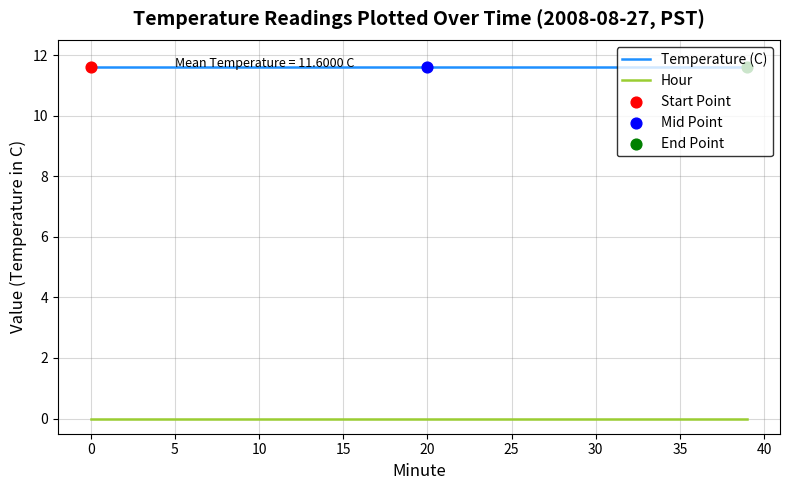

At how many categories does at least one series exceed 7?

40